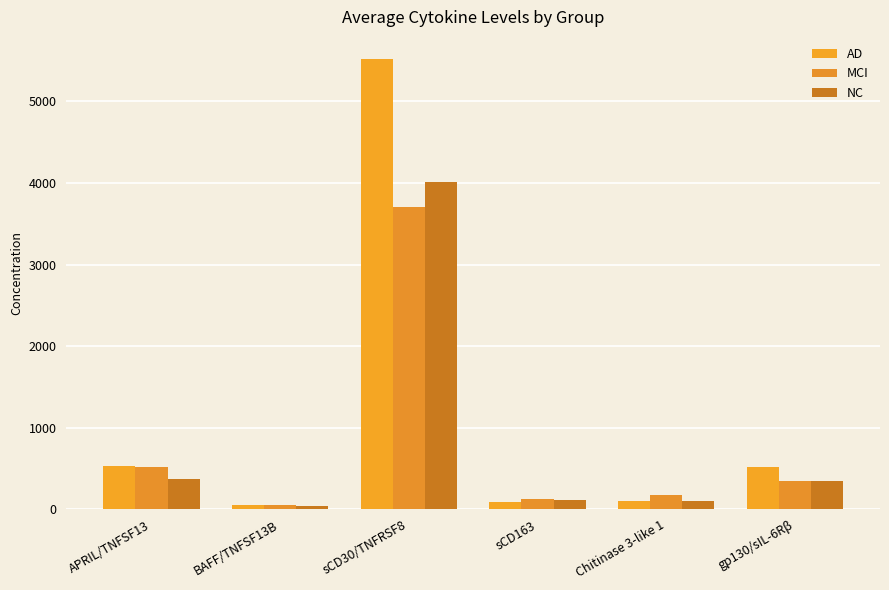

Rank the series by their maximum value, from highest to lowest.

AD, NC, MCI